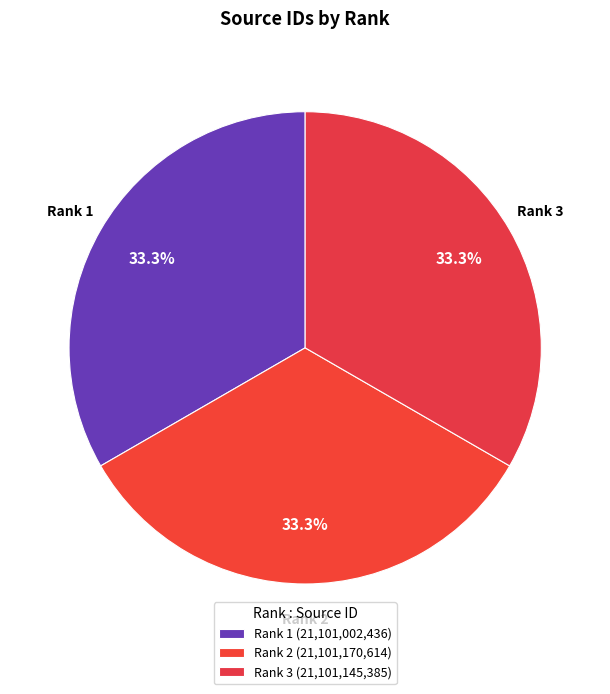

Does Rank 3 represent more than half of the total?

No